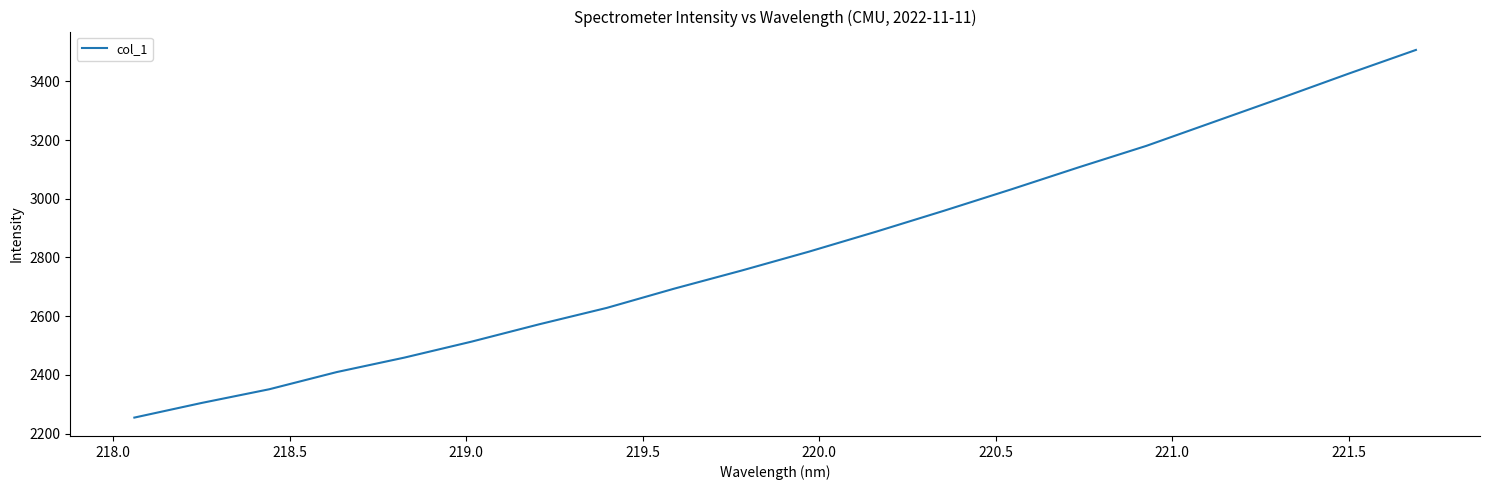

What is the maximum value shown in the chart?

3507.2